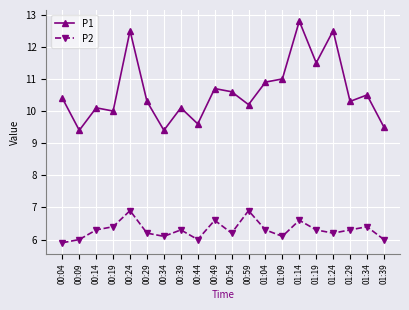

How many categories are shown in the chart?

20